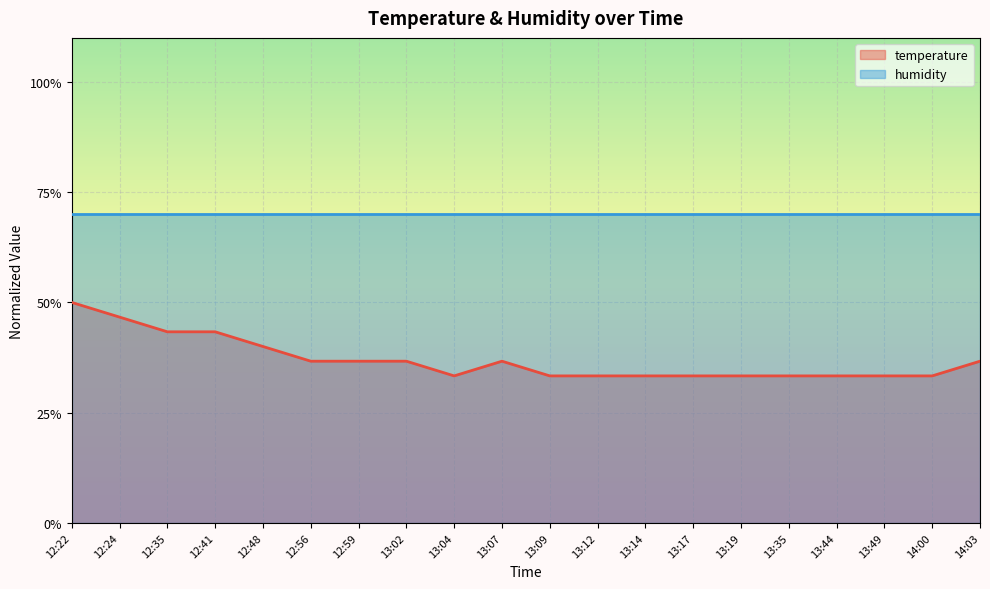

List the labels in order of value, largest first.

12:22, 12:24, 12:35, 12:41, 12:48, 12:56, 12:59, 13:02, 13:07, 14:03, 13:04, 13:09, 13:12, 13:14, 13:17, 13:19, 13:35, 13:44, 13:49, 14:00